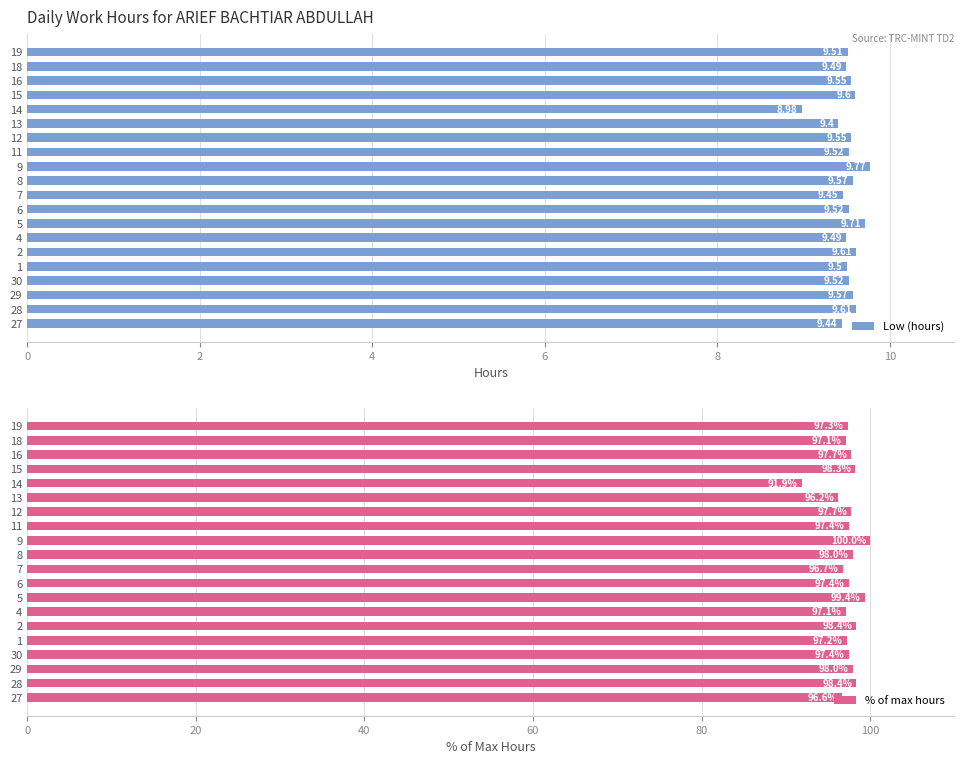

How many distinct data groups are displayed?

2